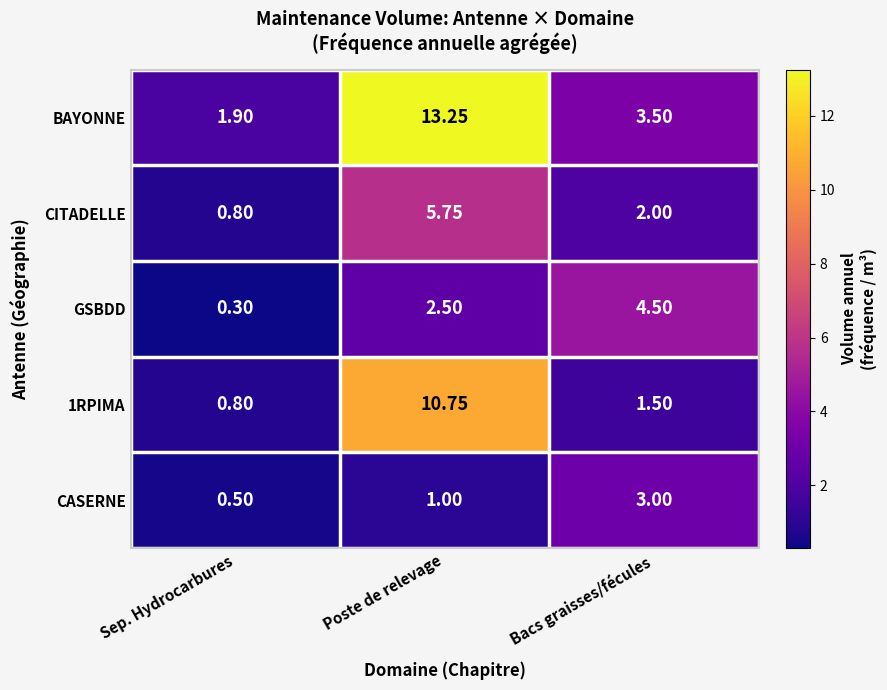

At which label does BAYONNE first exceed 3?

Poste de relevage